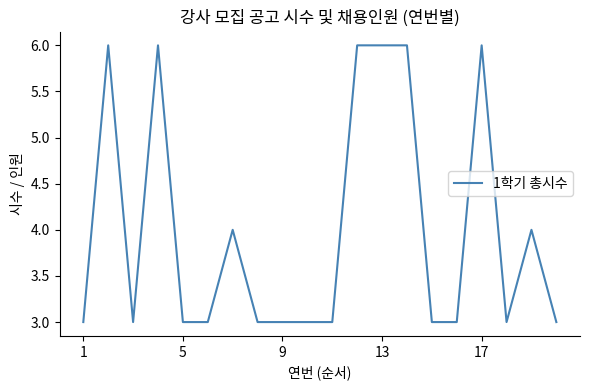

Count the number of categories in the chart.

20